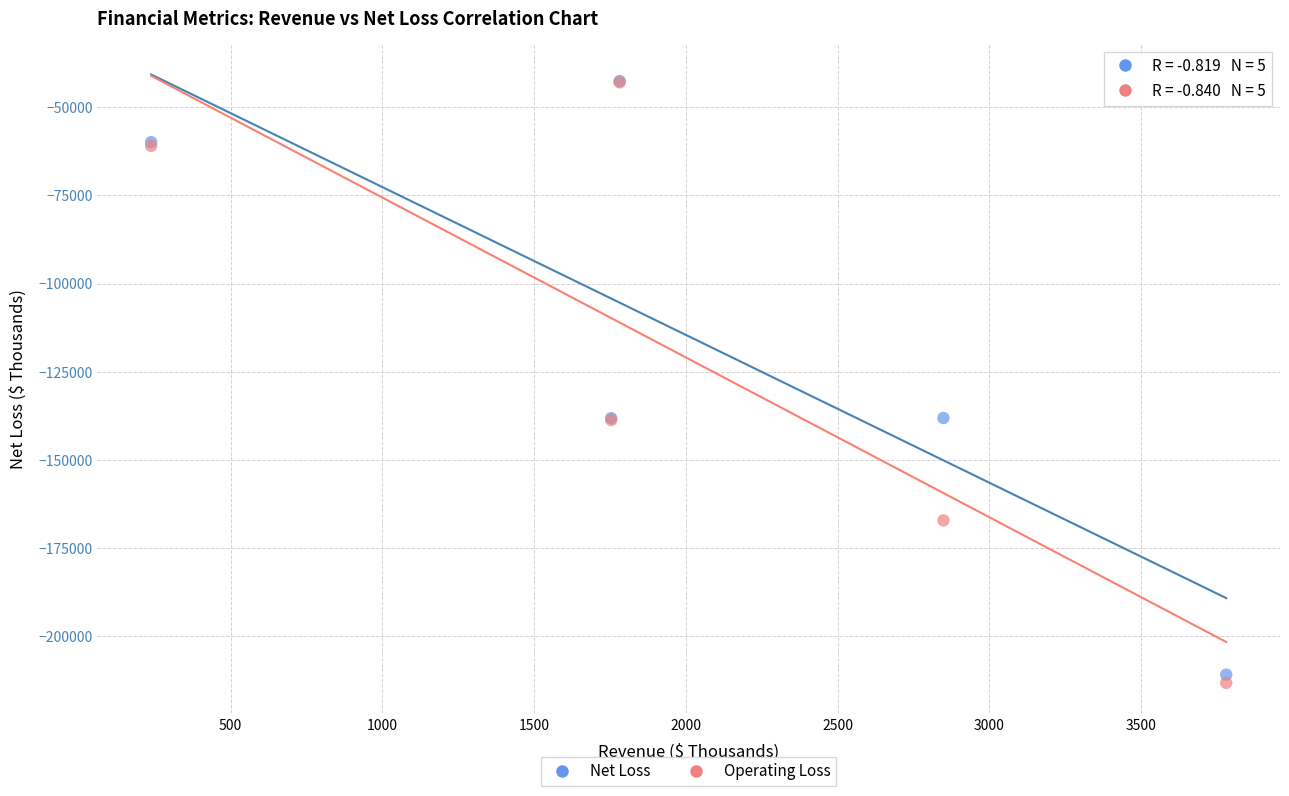

What are all the series names shown in the legend?

Net Loss, Operating Loss